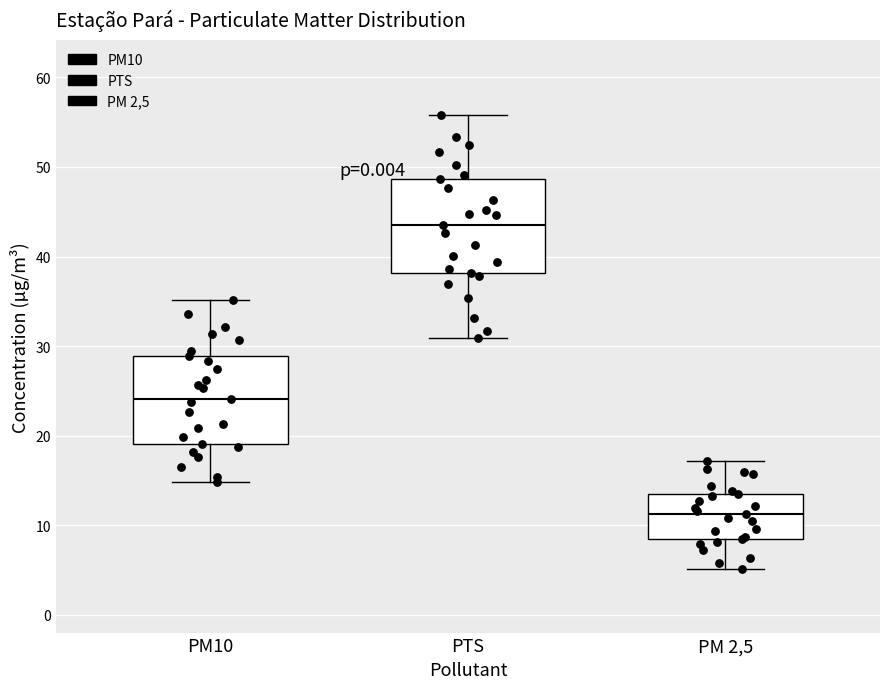

Reading left to right, read every box against the y-axis: the position of its median line, the range the box covers, and the ends of its whiskers. The values are not printed on the chart, so give them approximately, as read against the axis.

PM10: median 24, box 19 to 29, whiskers 15 to 35
PTS: median 44, box 38 to 49, whiskers 31 to 56
PM 2,5: median 11, box 8 to 14, whiskers 5 to 17